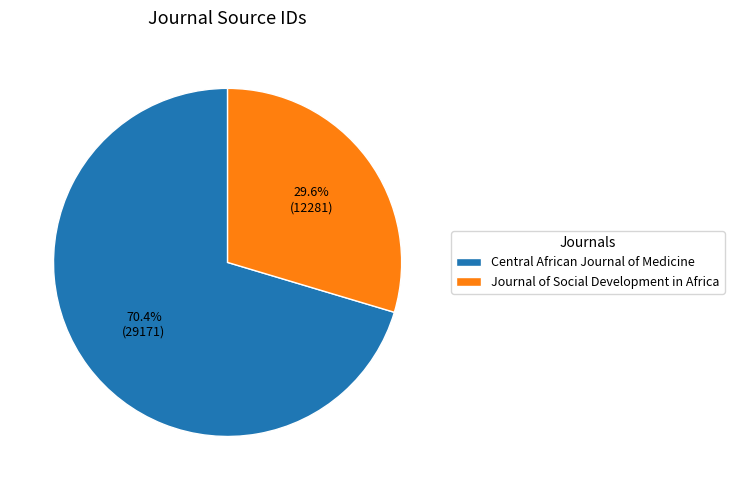

To the nearest percent, what portion does Central African Journal of Medicine represent?

70%